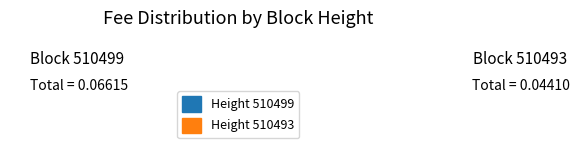

To the nearest percent, what percentage of the pie is 510499?

60%